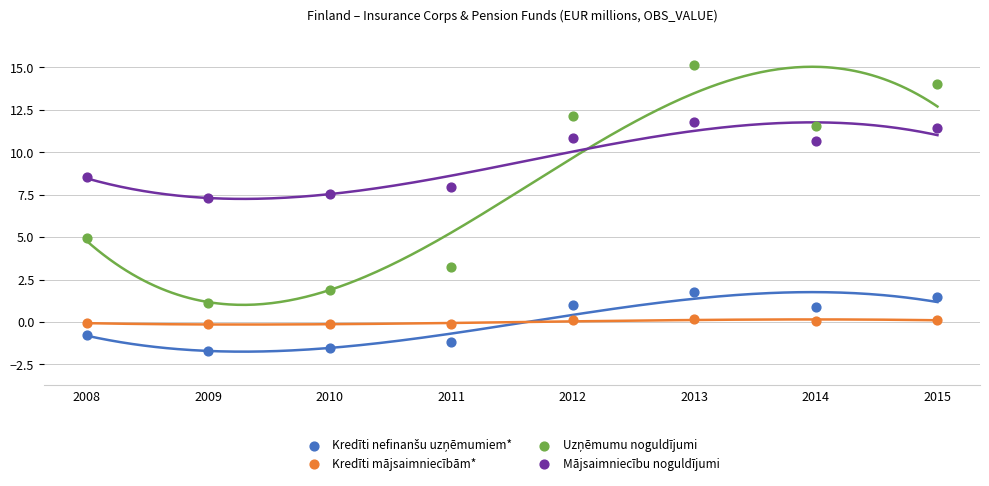

Across all data points, what is the range of Y values (max minus min)?

16.8